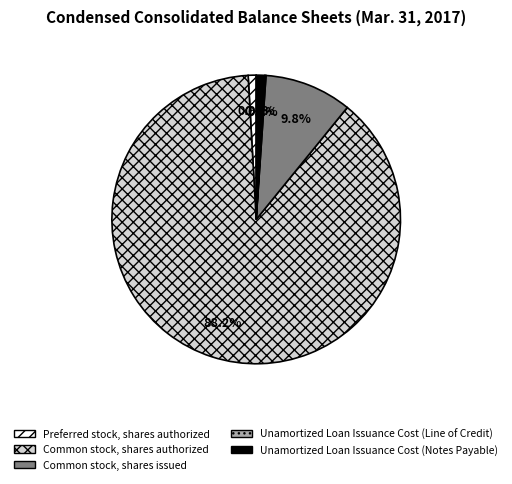

Is the sum of Common stock, shares authorized and Preferred stock, shares authorized greater than half?

Yes